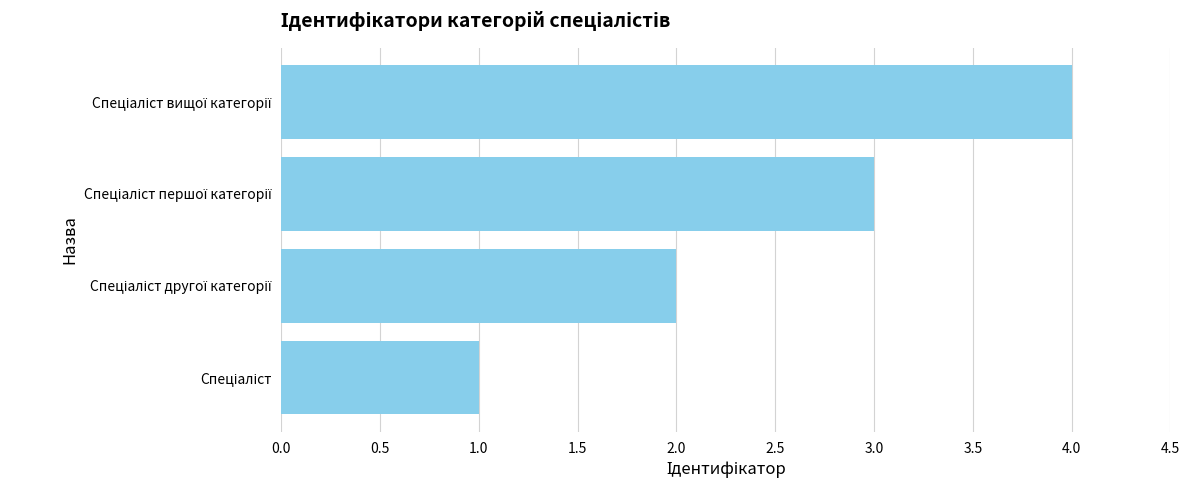

What is the greatest value displayed?

4